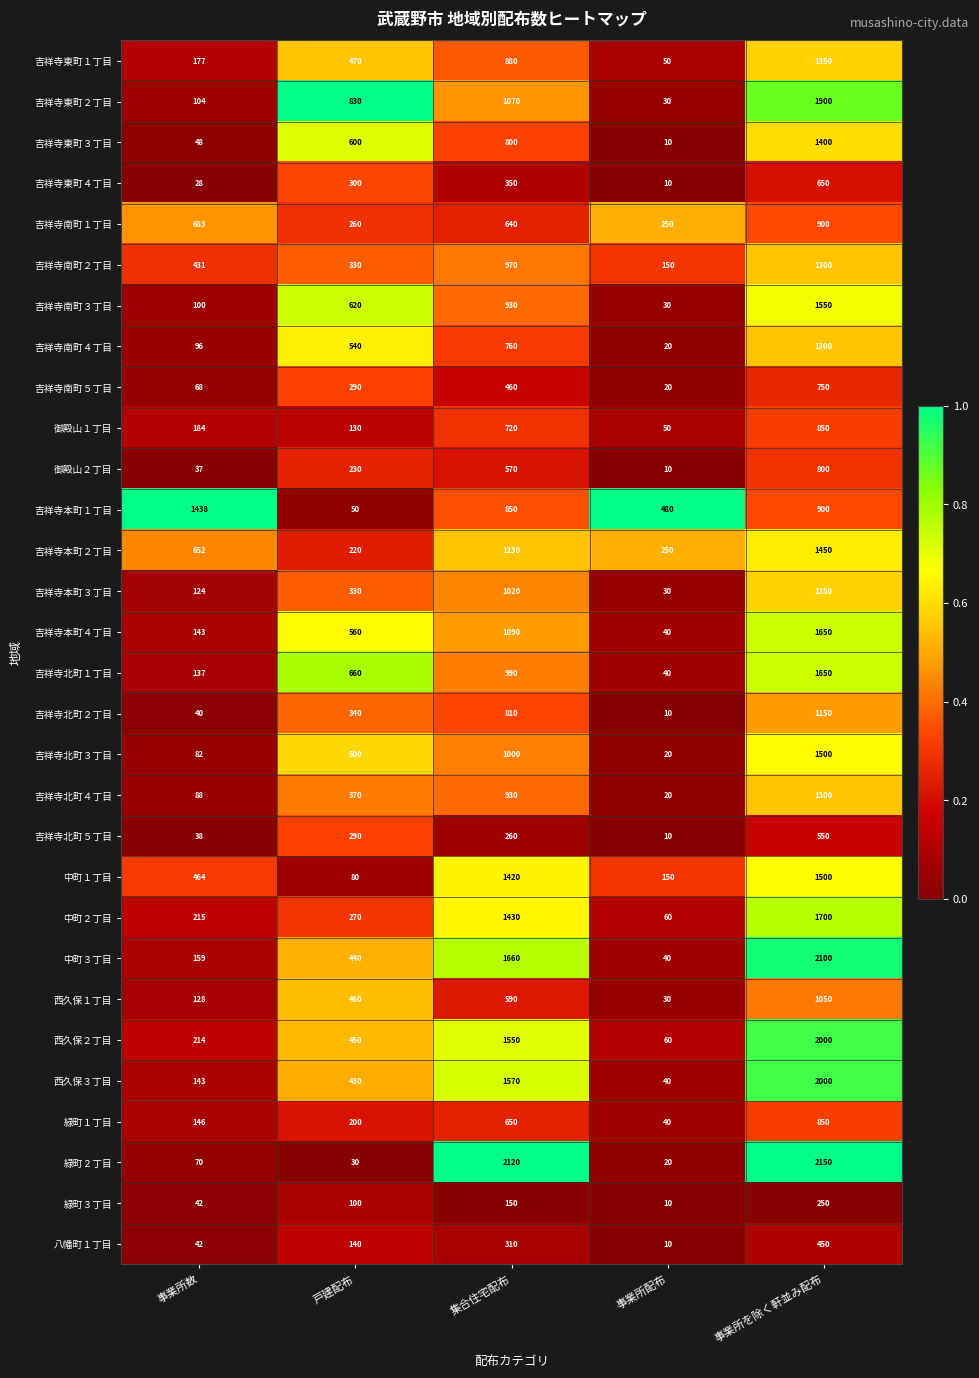

What is the difference between the 吉祥寺南町５丁目 values at 事業所数 and 集合住宅配布?

392